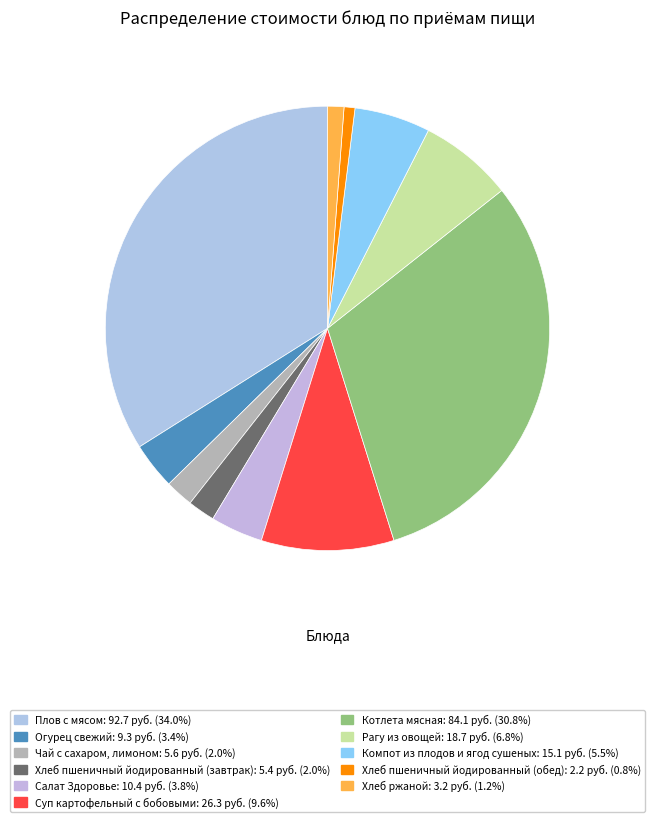

How many segments does this pie chart have?

11